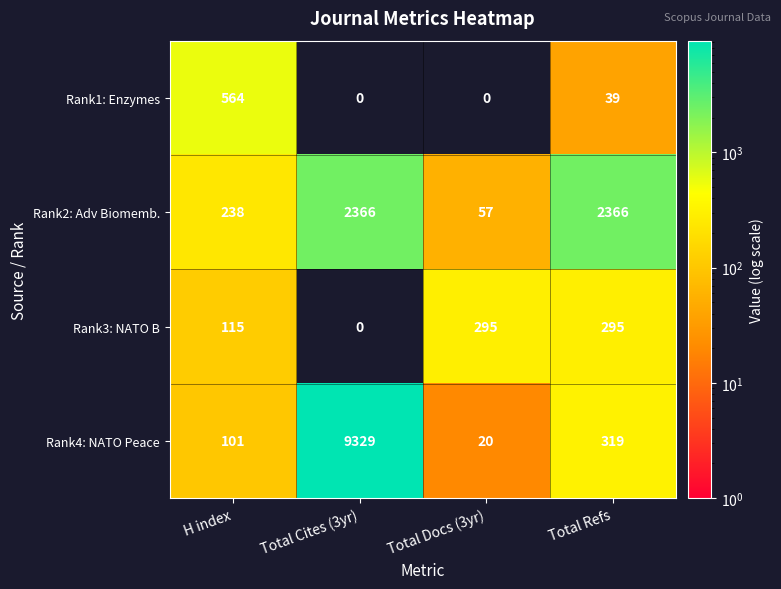

What is the sum of the Rank2: Adv Biomemb. values at Total Refs and H index?

2604